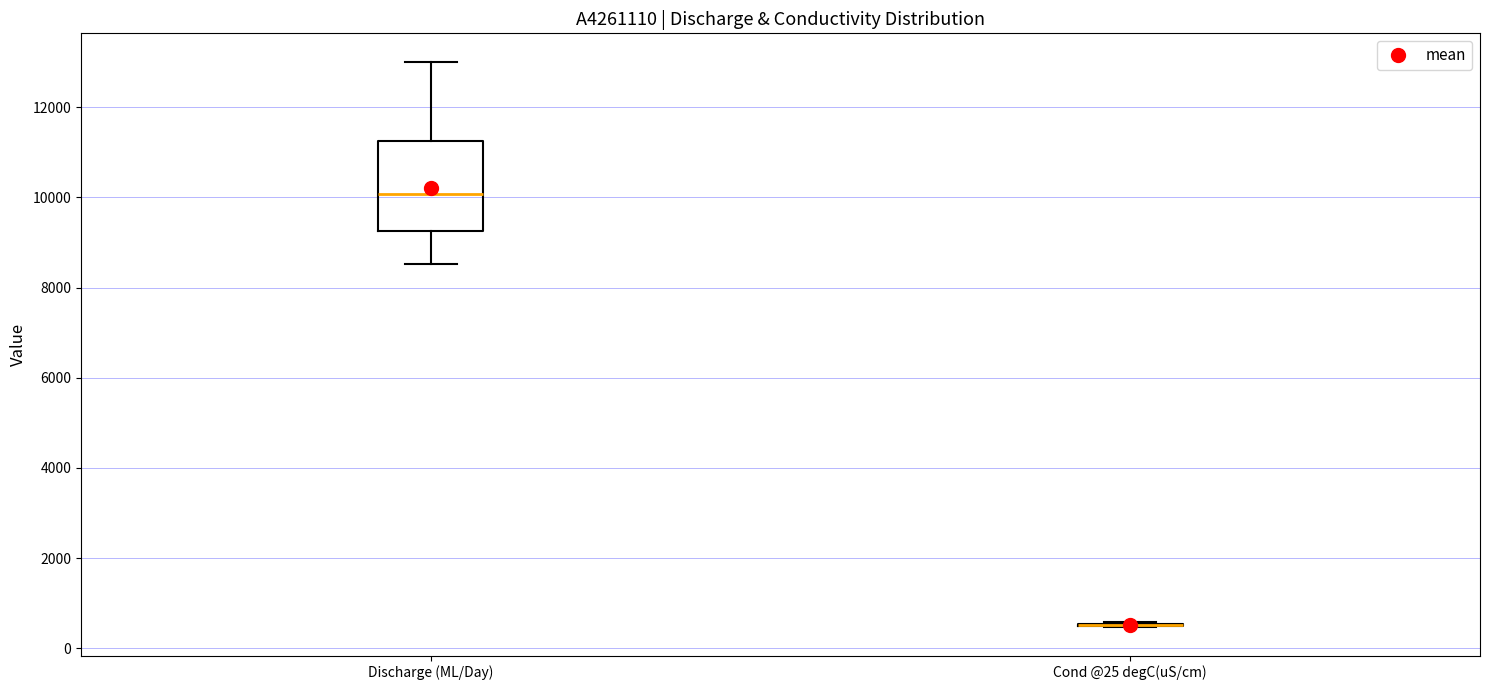

Reading left to right, read every box against the y-axis: the position of its median line, the range the box covers, and the ends of its whiskers. The values are not printed on the chart, so give them approximately, as read against the axis.

Discharge (ML/Day): median 10000, box 9200 to 11200, whiskers 8600 to 13000
Cond @25 degC(uS/cm): box collapsed to a line at 600, whiskers 400 to 600